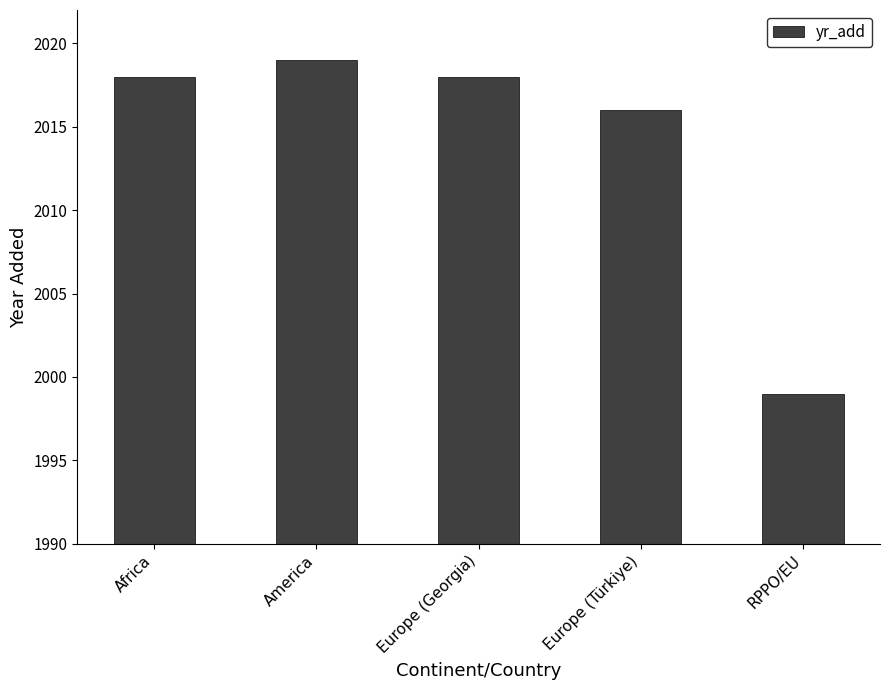

Are the bars horizontal?

No